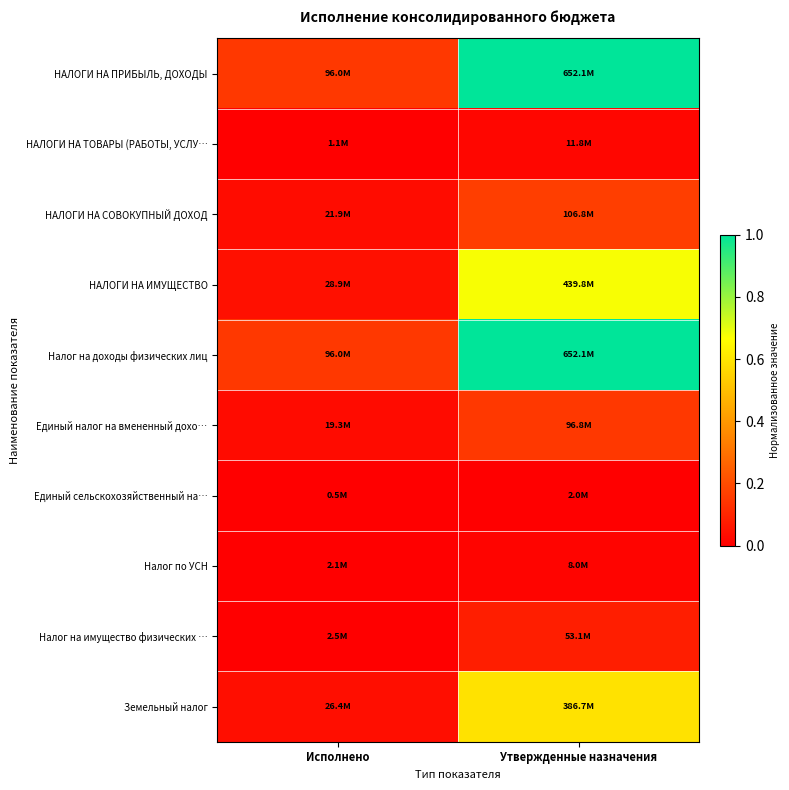

Reading right to left, extract all data points from this chart.

НАЛОГИ НА ПРИБЫЛЬ, ДОХОДЫ: Утвержденные назначения=1.0	Исполнено=0.1
НАЛОГИ НА ТОВАРЫ (РАБОТЫ, УСЛУ…: Утвержденные назначения=0.0	Исполнено=0.0
НАЛОГИ НА СОВОКУПНЫЙ ДОХОД: Утвержденные назначения=0.2	Исполнено=0.0
НАЛОГИ НА ИМУЩЕСТВО: Утвержденные назначения=0.7	Исполнено=0.0
Налог на доходы физических лиц: Утвержденные назначения=1.0	Исполнено=0.1
Единый налог на вмененный дохо…: Утвержденные назначения=0.1	Исполнено=0.0
Единый сельскохозяйственный на…: Утвержденные назначения=0.0	Исполнено=0.0
Налог по УСН: Утвержденные назначения=0.0	Исполнено=0.0
Налог на имущество физических …: Утвержденные назначения=0.1	Исполнено=0.0
Земельный налог: Утвержденные назначения=0.6	Исполнено=0.0